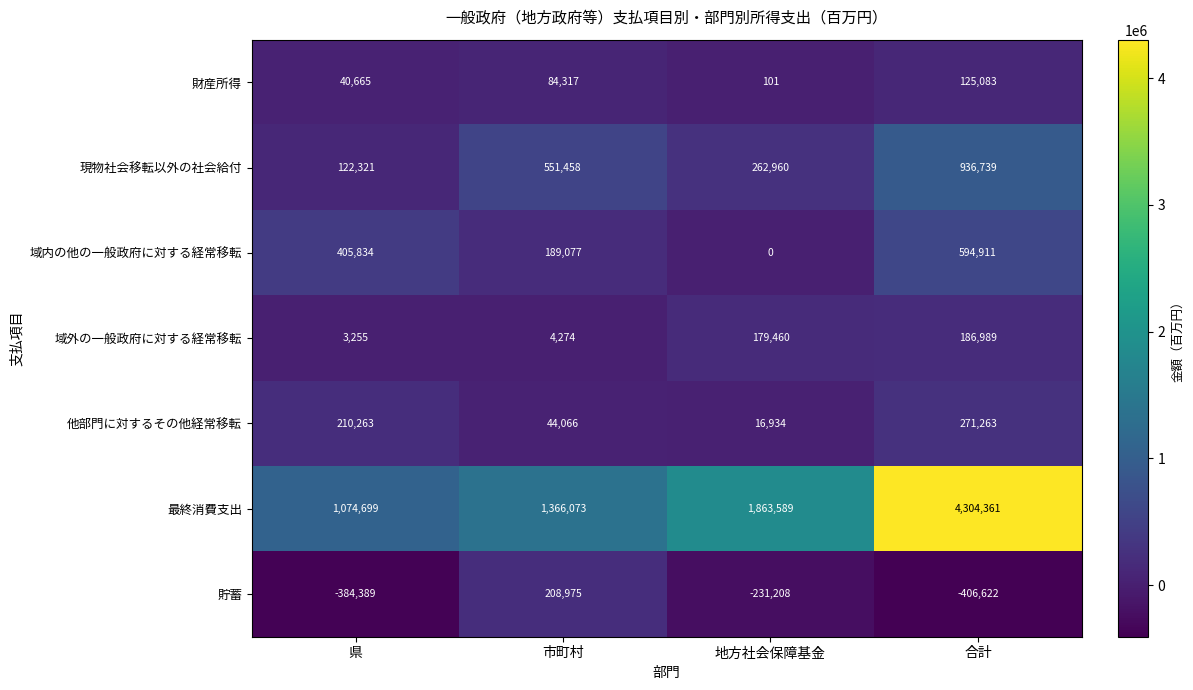

What is the approximate value of 財産所得 at 市町村, to the nearest 100?

84300